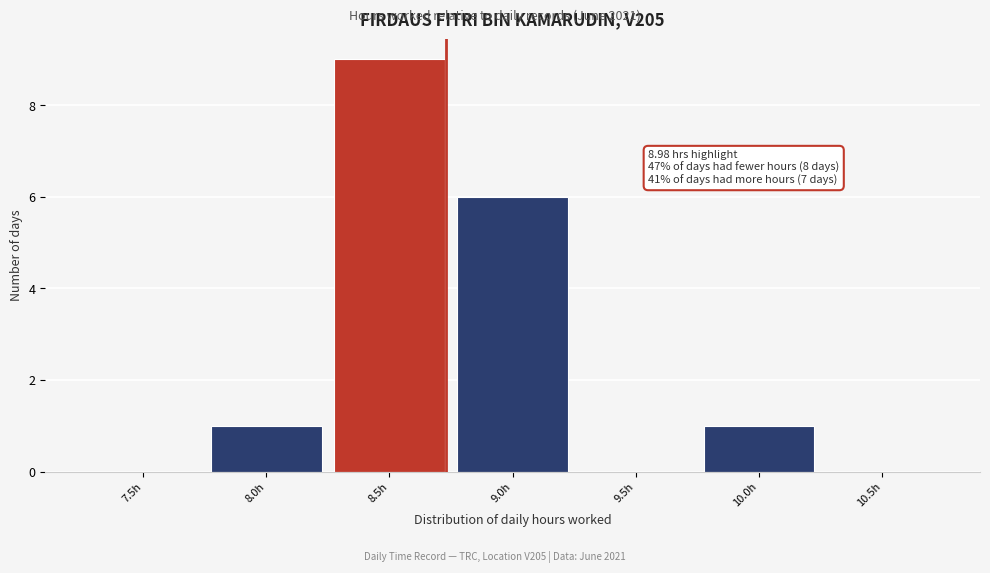

Reading right to left, what are all the values shown in this chart?

10.5h=0	10.0h=1	9.5h=0	9.0h=6	8.5h=9	8.0h=1	7.5h=0